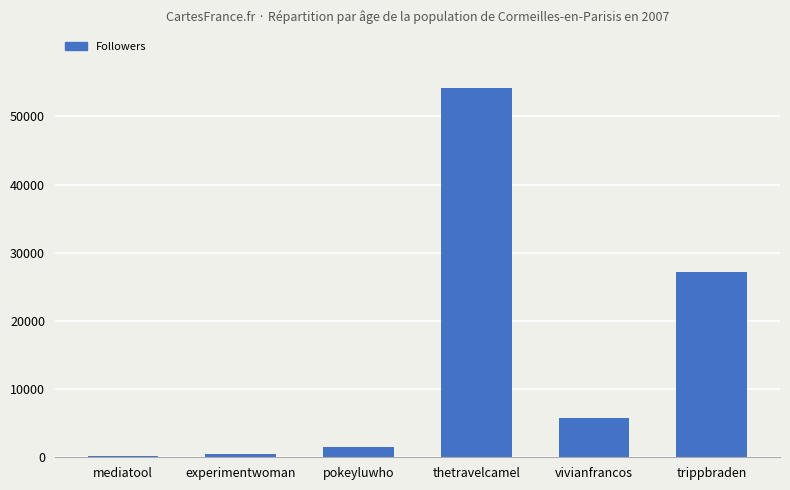

What is the approximate value at thetravelcamel?

54227